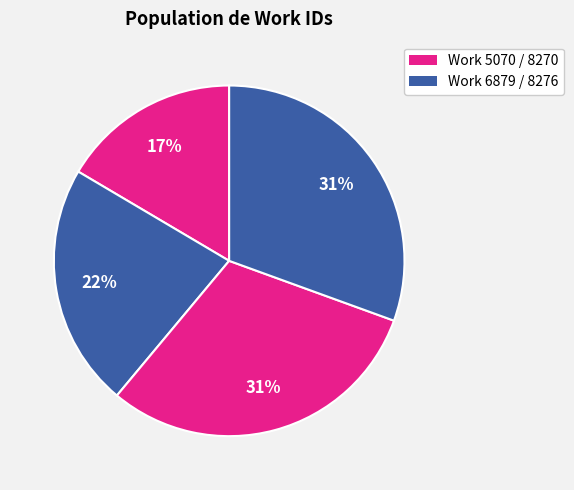

How many slices are in this pie chart?

4